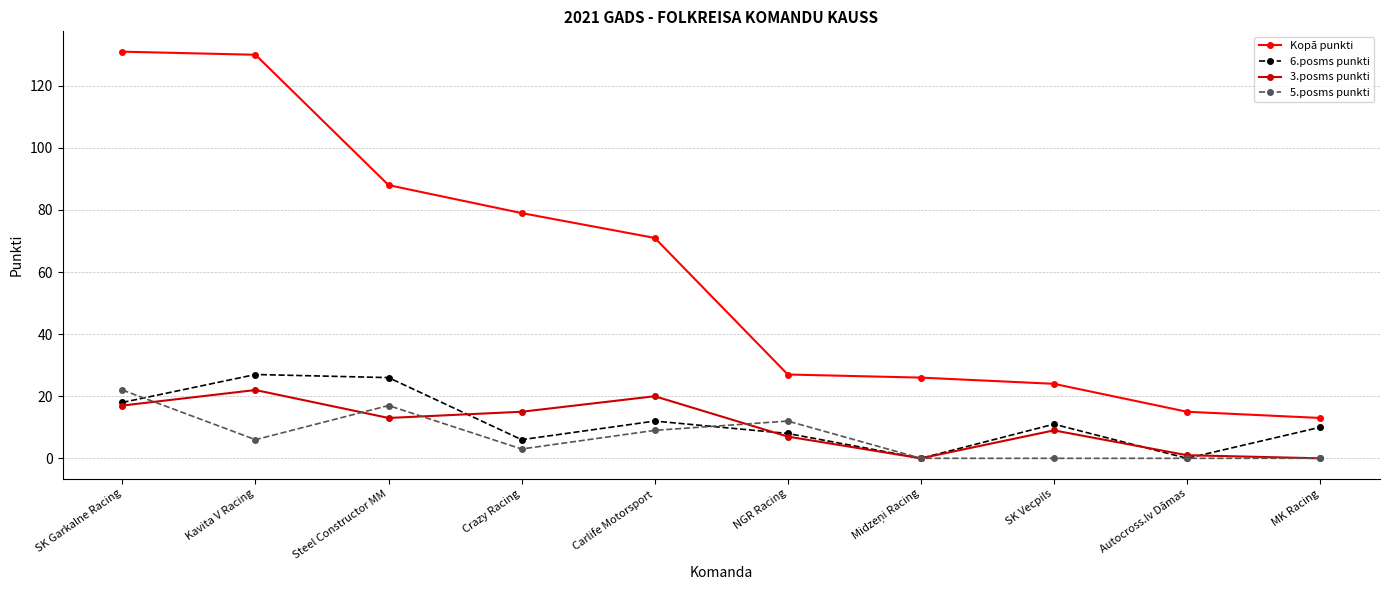

What is the label of the 7th point from the right?

Crazy Racing